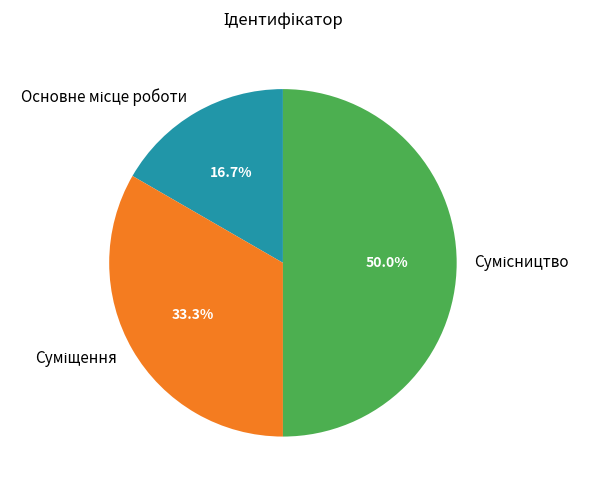

How many slices are in this pie chart?

3